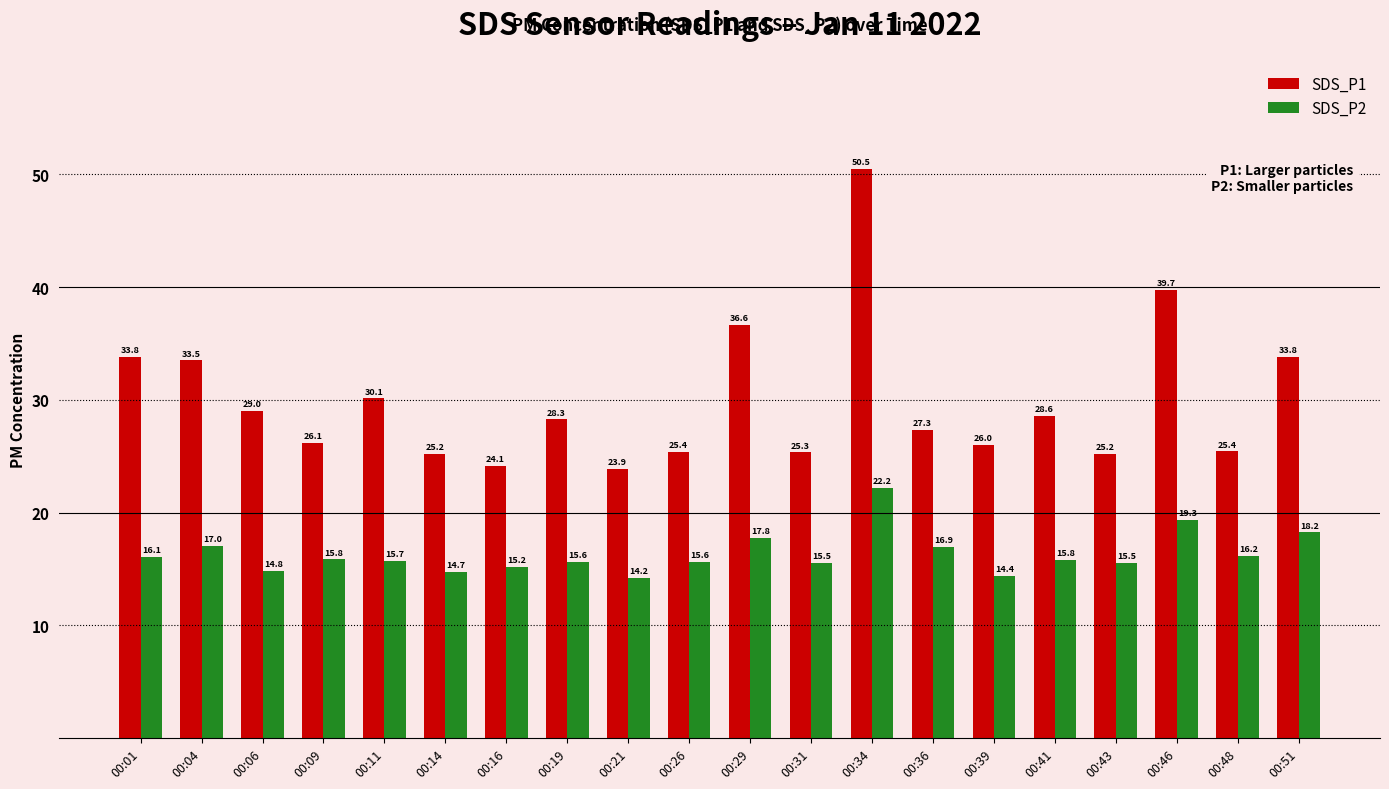

What is the average value of the SDS_P2 series?

16.3